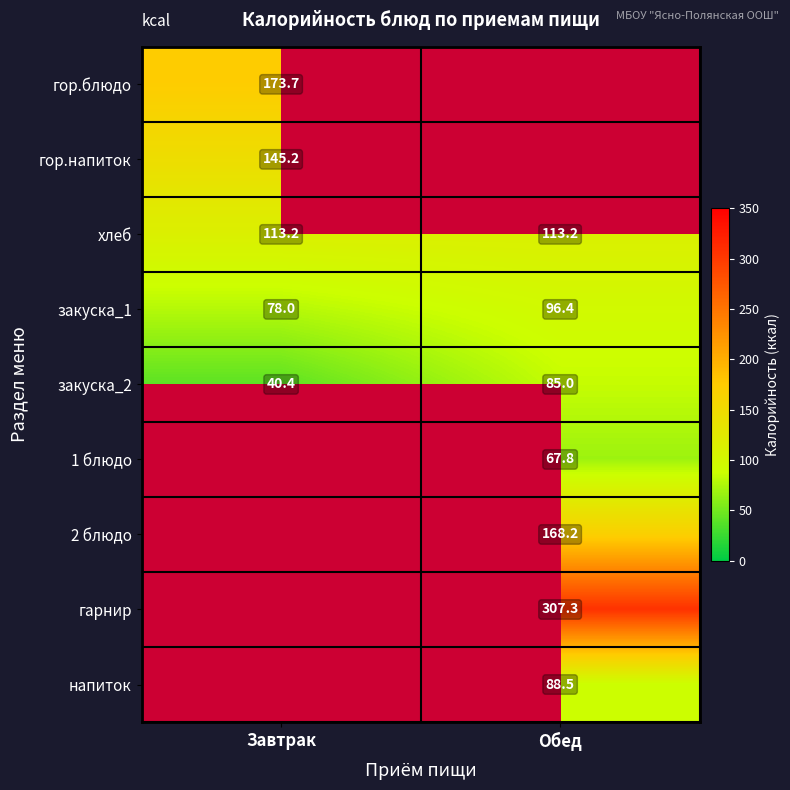

At which label does закуска_1 reach its minimum?

Завтрак